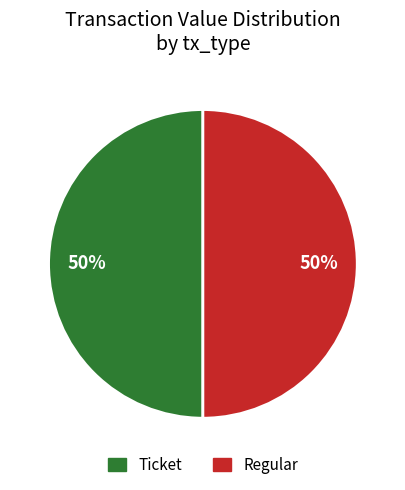

To the nearest percent, what is the average slice percentage?

50%